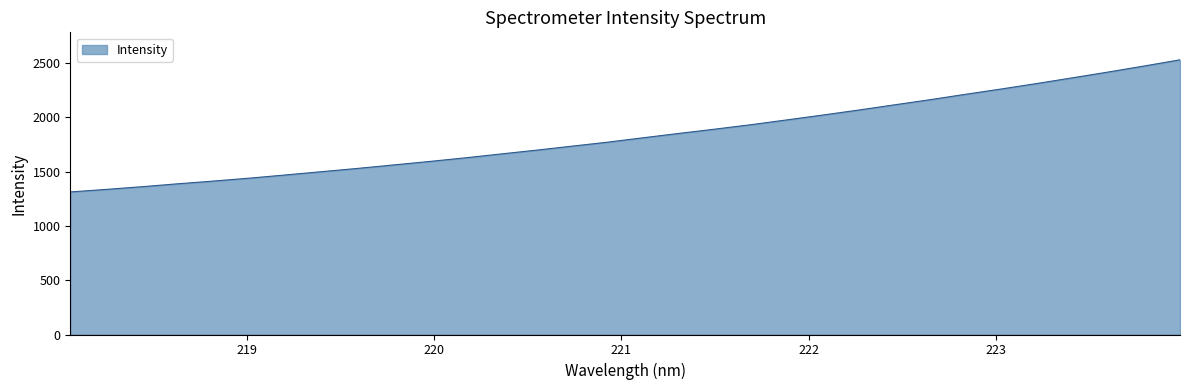

What is the difference between the maximum and minimum values?

1216.6